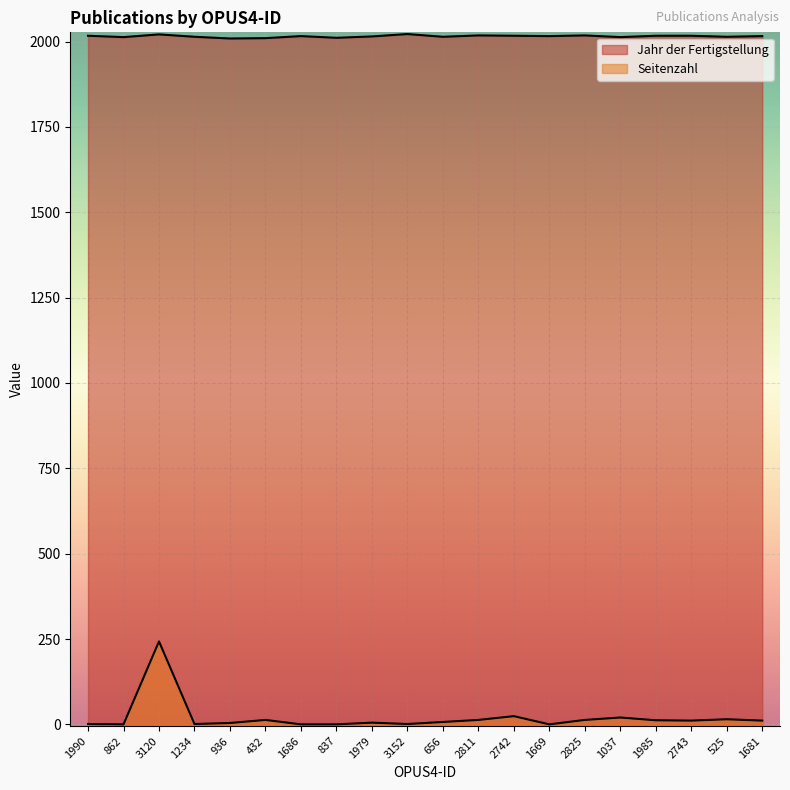

At which label is Jahr der Fertigstellung closest to 2015?

1979